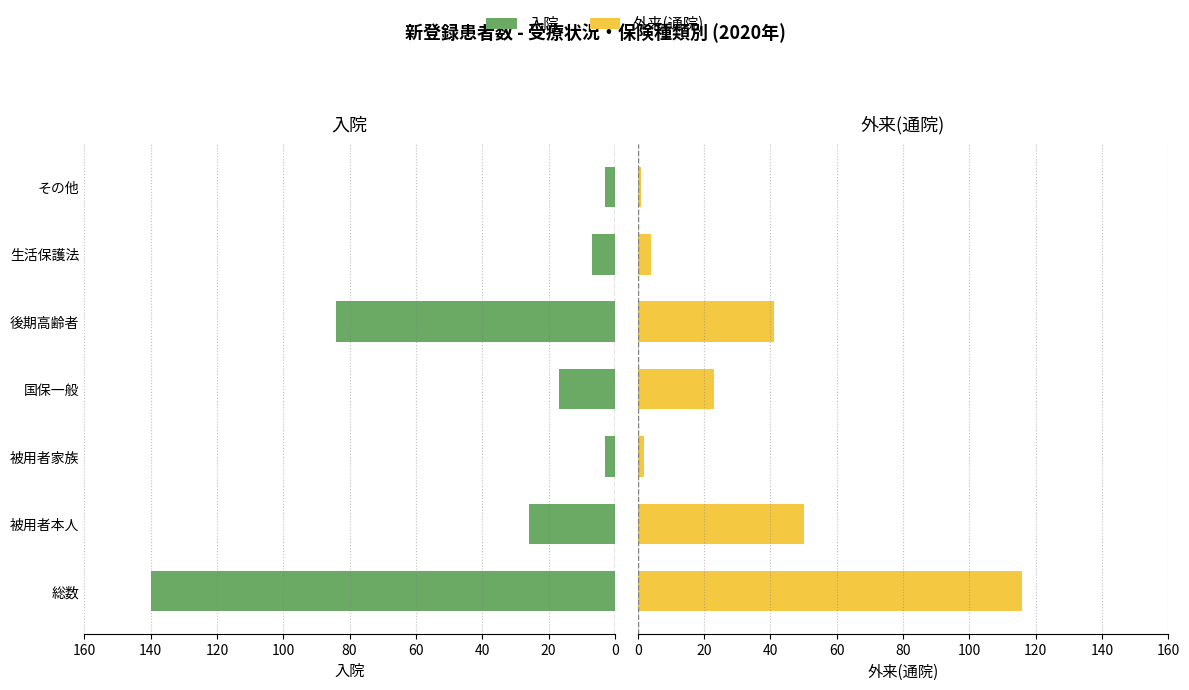

What is the sum of all 外来(通院) values?

237